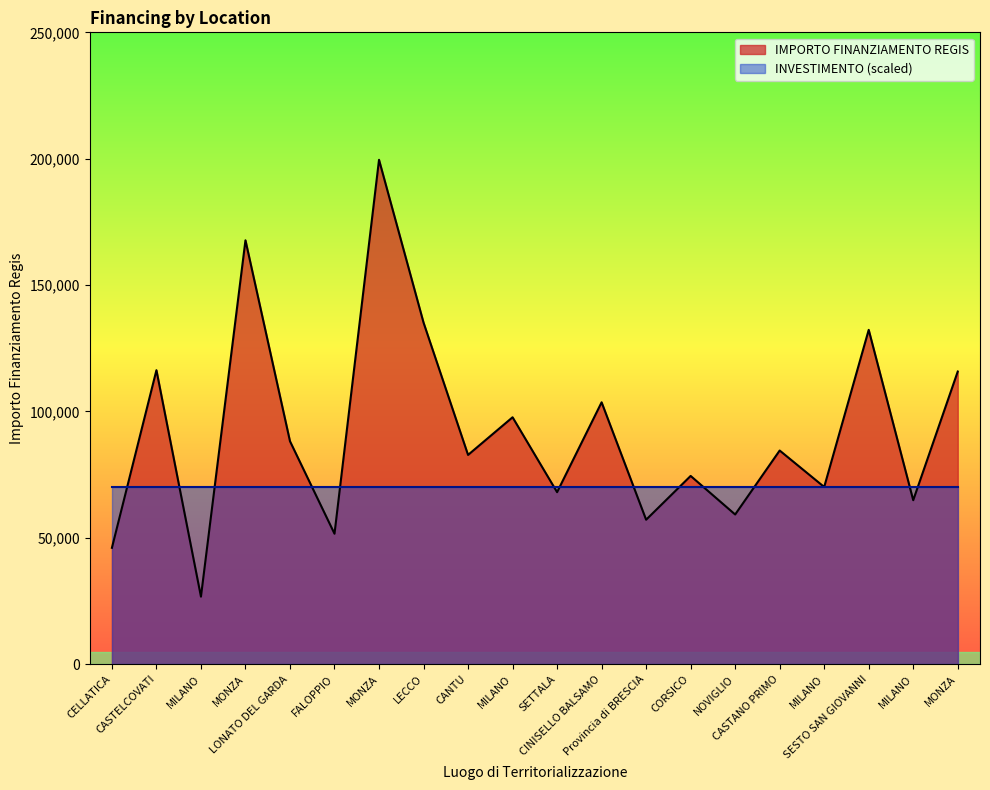

List the labels in order of value, largest first.

MONZA, MONZA, LECCO, SESTO SAN GIOVANNI, CASTELCOVATI, MONZA, CINISELLO BALSAMO, MILANO, LONATO DEL GARDA, CASTANO PRIMO, CANTU, CORSICO, MILANO, SETTALA, MILANO, NOVIGLIO, Provincia di BRESCIA, FALOPPIO, CELLATICA, MILANO